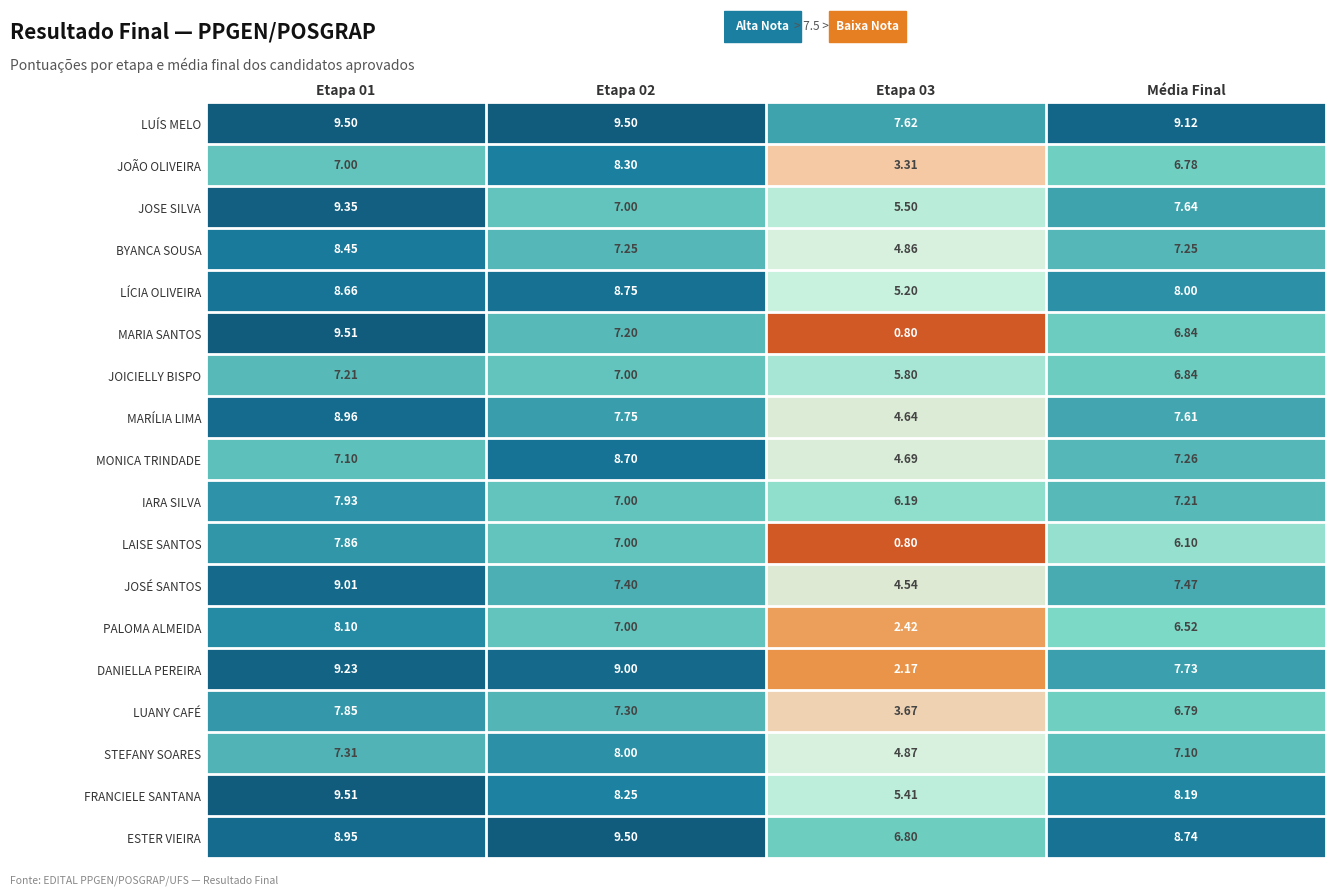

How many categories are shown in the chart?

4